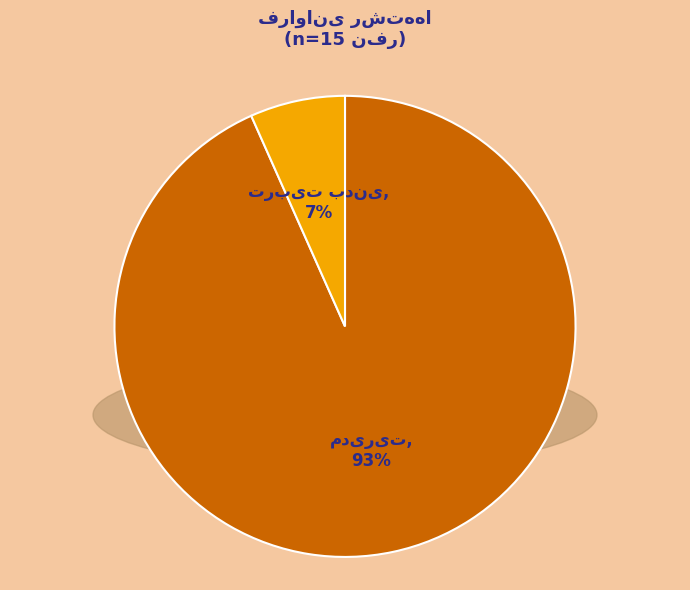

To the nearest percent, what is the average slice percentage?

50%